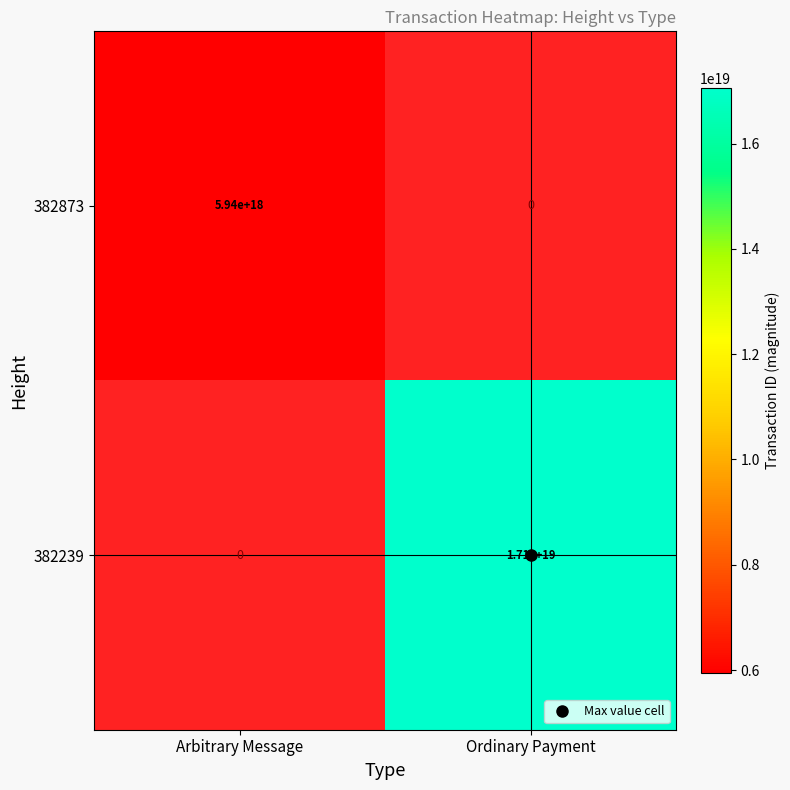

Which category has the highest value in the 382239 series?

Arbitrary Message